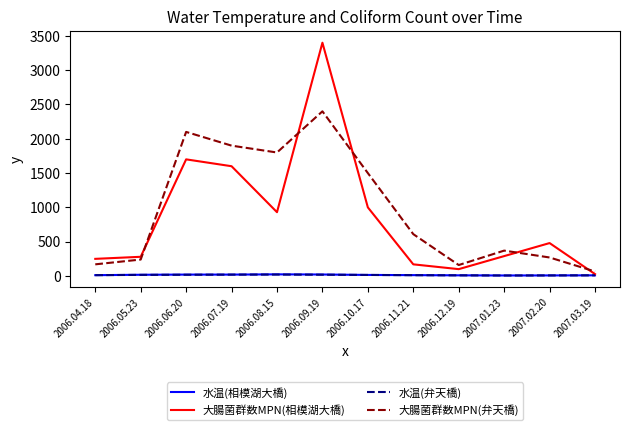

What position from the left is 2006.10.17?

7